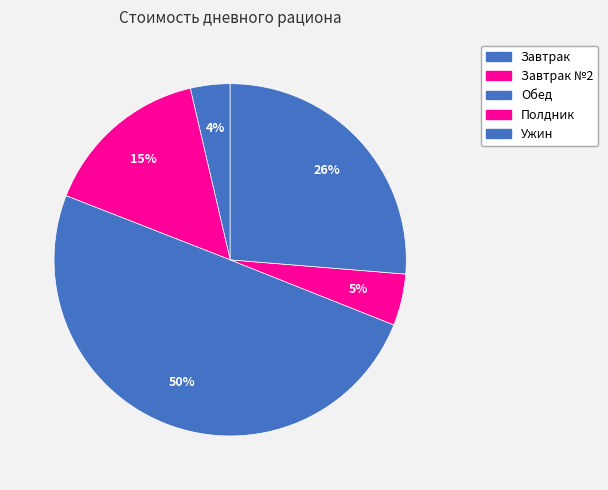

Is the sum of Ужин and Обед greater than half?

Yes